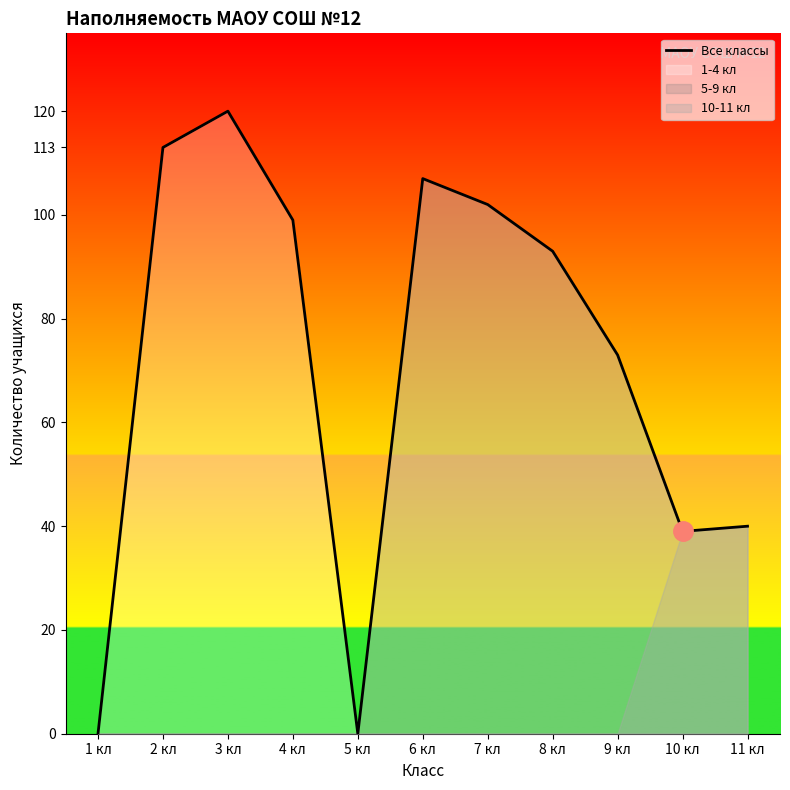

True or false: the data shows 107 at 6 кл.

True